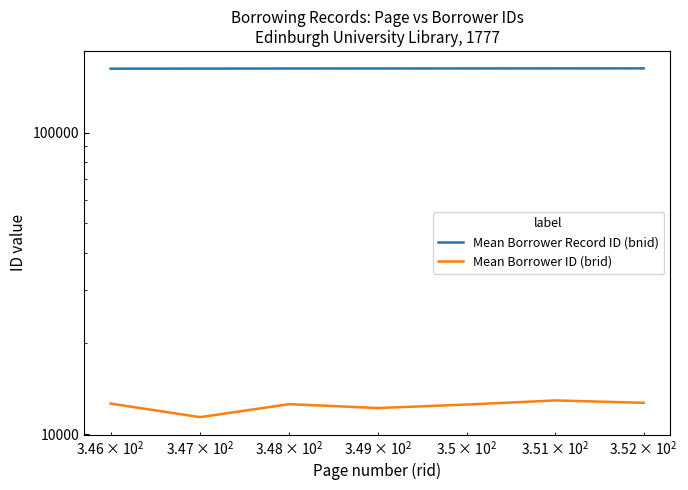

Reading left to right, transcribe all the data shown in this chart.

Mean Borrower Record ID (bnid): 162921.0	163035.5	163155.0	163195.0	163227.0	163279.8	163317.0
Mean Borrower ID (brid): 12630.0	11383.7	12573.0	12206.5	12535.0	12934.2	12703.5